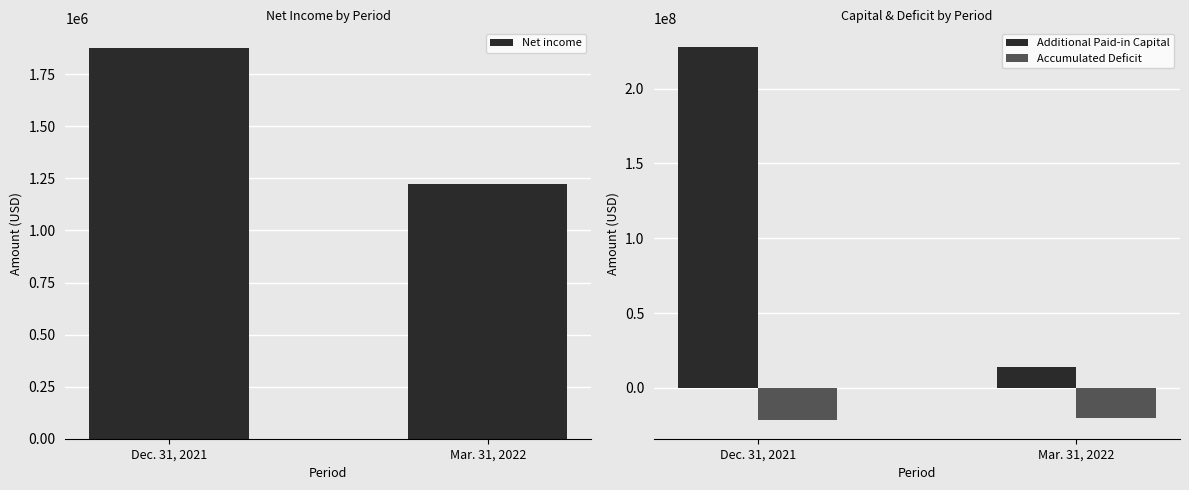

Reading left to right, extract all data points from this chart.

Net income: 1876897	1221275
Additional Paid-in Capital: 227865729	14172347
Accumulated Deficit: -21582266	-20364700